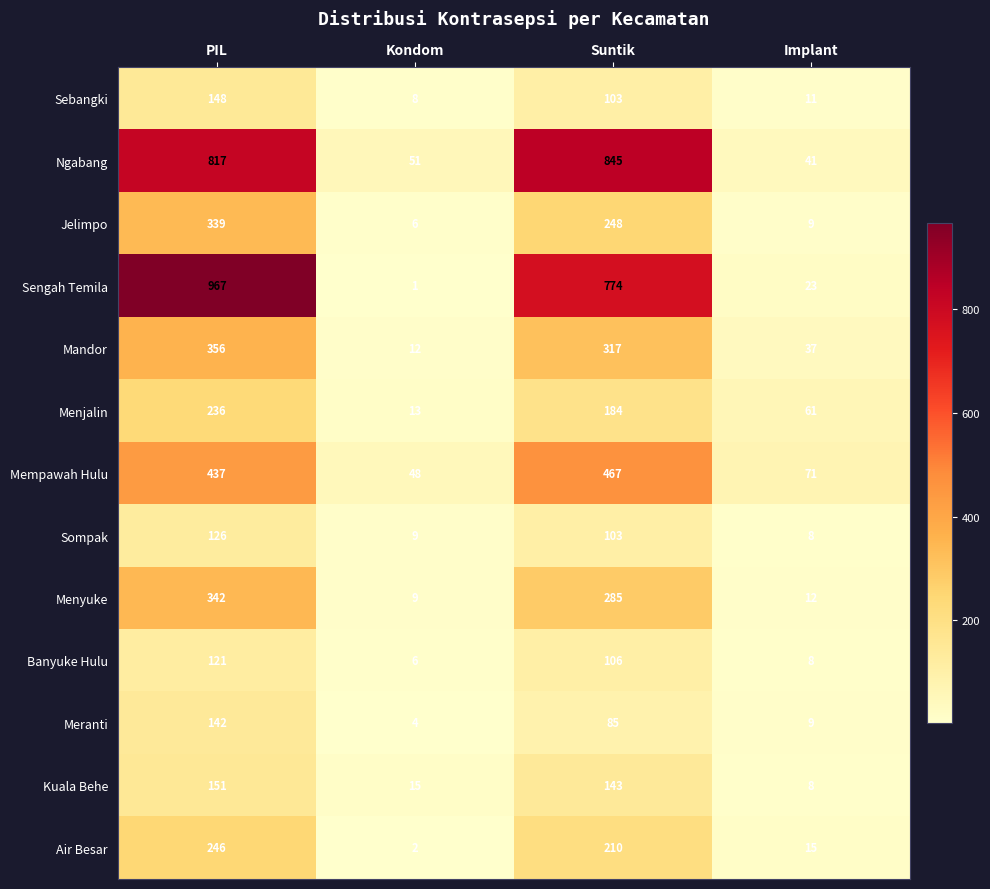

Rank the categories by Banyuke Hulu value from lowest to highest.

Kondom, Implant, Suntik, PIL